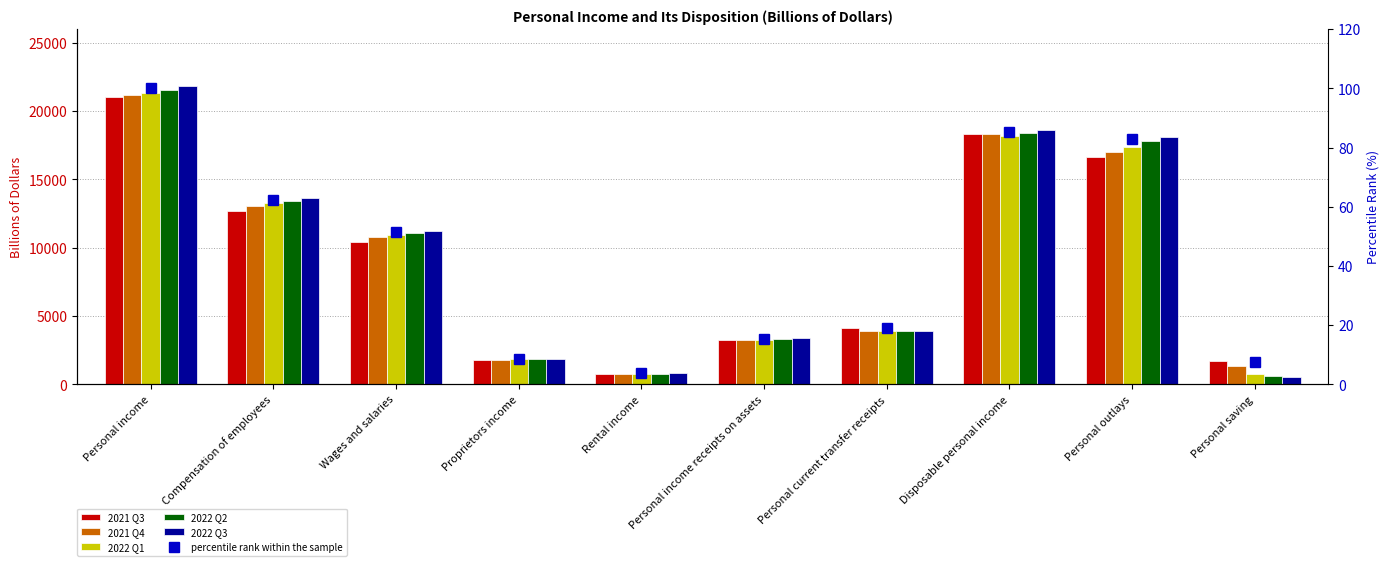

At which label does 2022 Q2 first exceed 11058?

Personal income